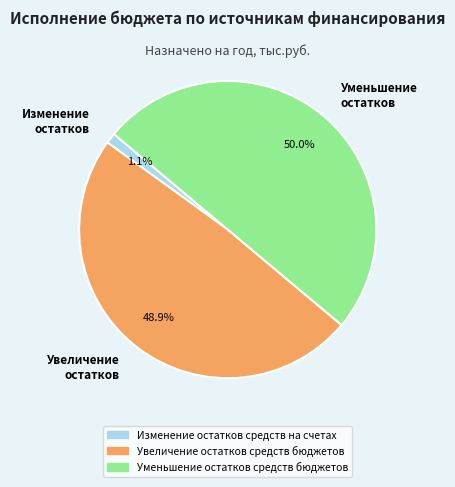

What portion of the pie excludes Изменение остатков?

98.9%